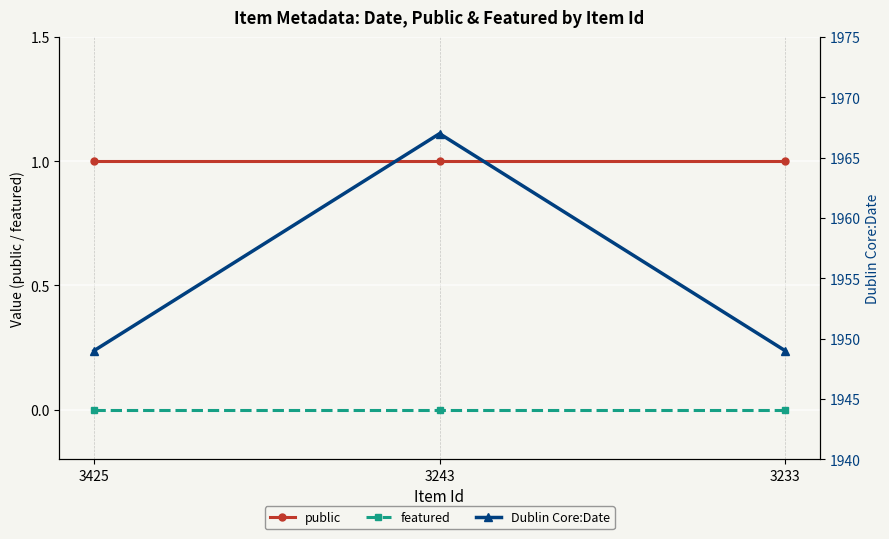

Where is Dublin Core:Date nearest to the value 1958?

3425